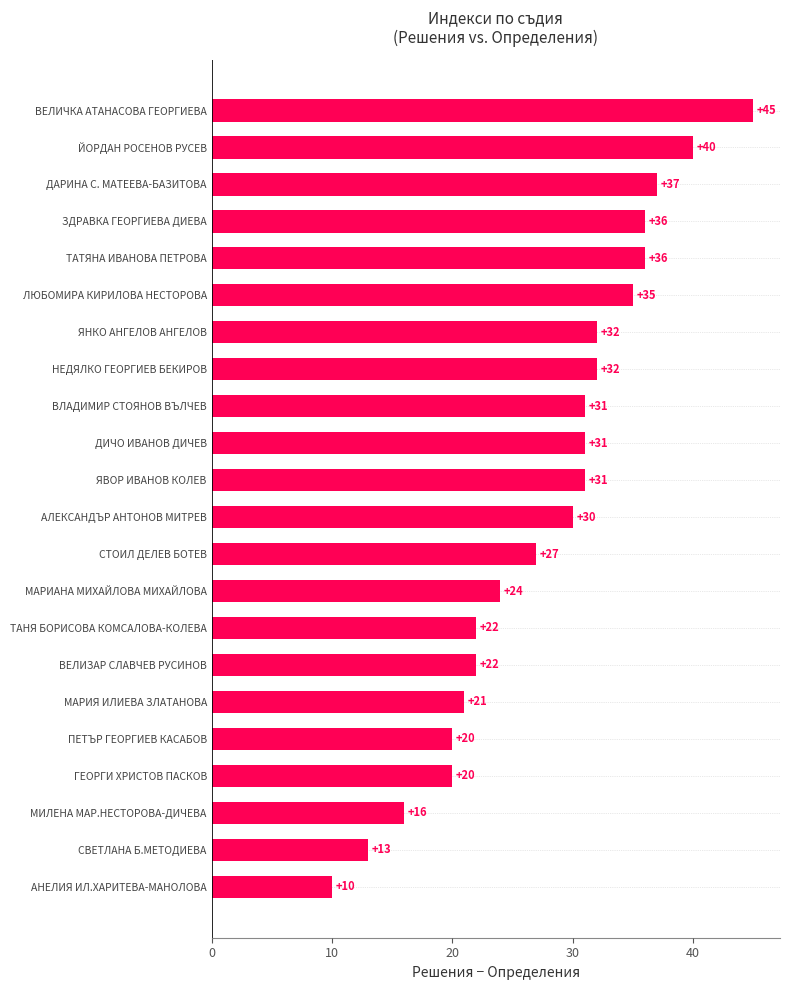

True or false: the data shows 10 at АНЕЛИЯ ИЛ.ХАРИТЕВА-МАНОЛОВА.

True